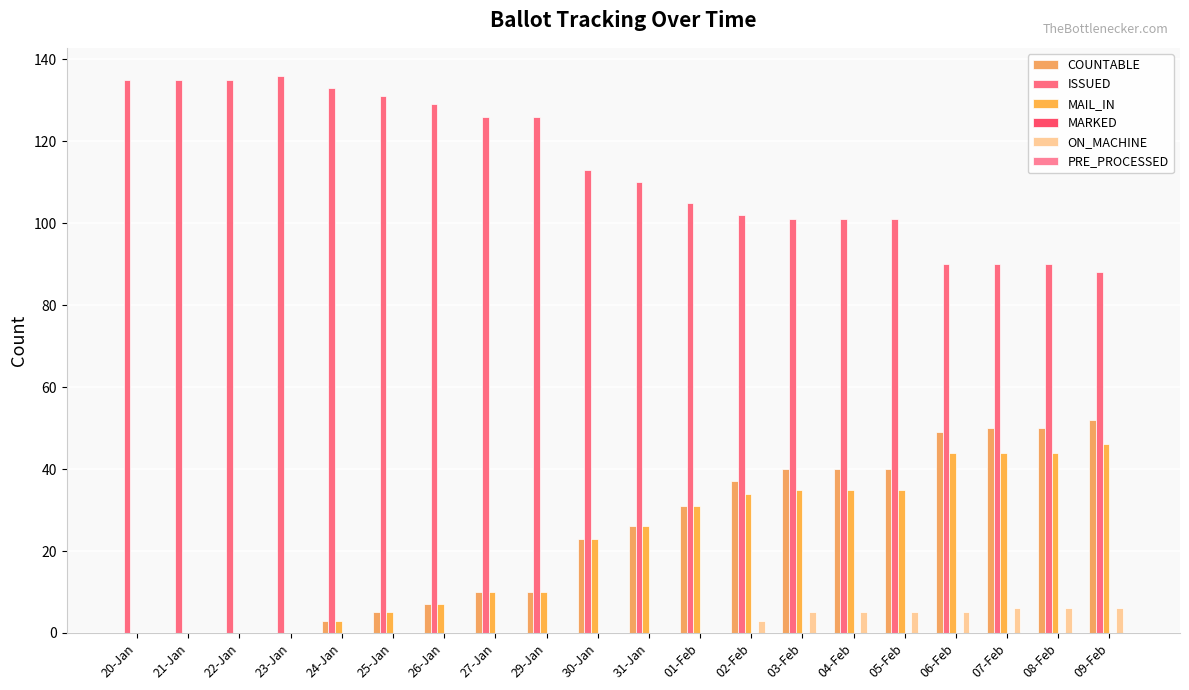

How many series are shown in this chart?

4